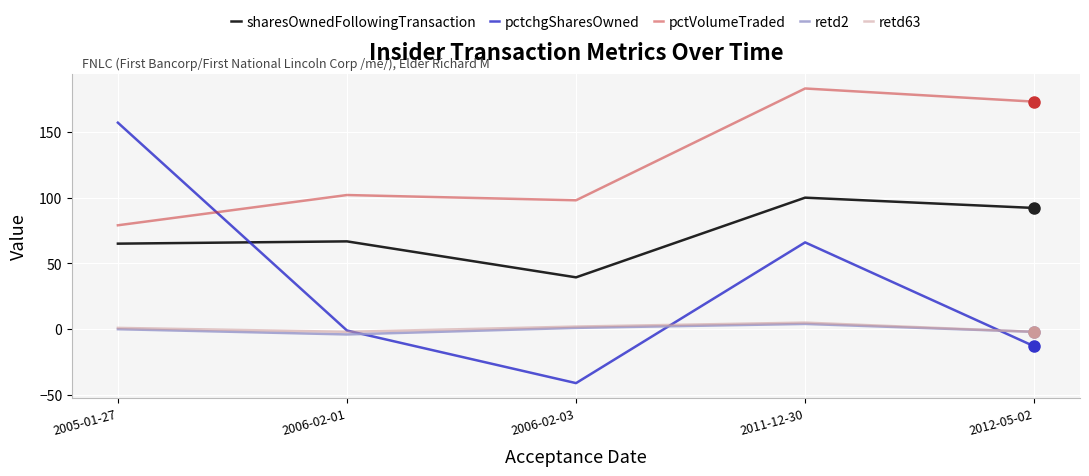

Is this an area chart (filled region under the line)?

No